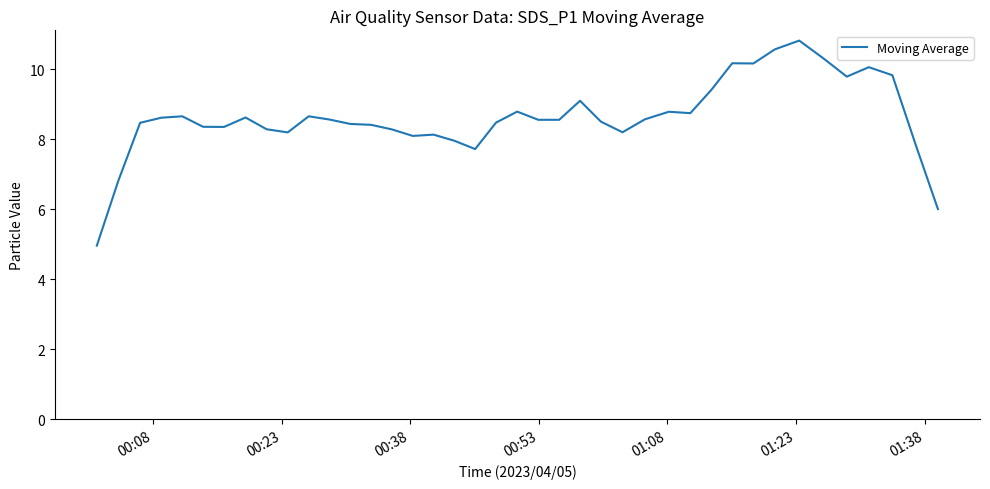

What is the difference between the maximum and minimum values?

5.9